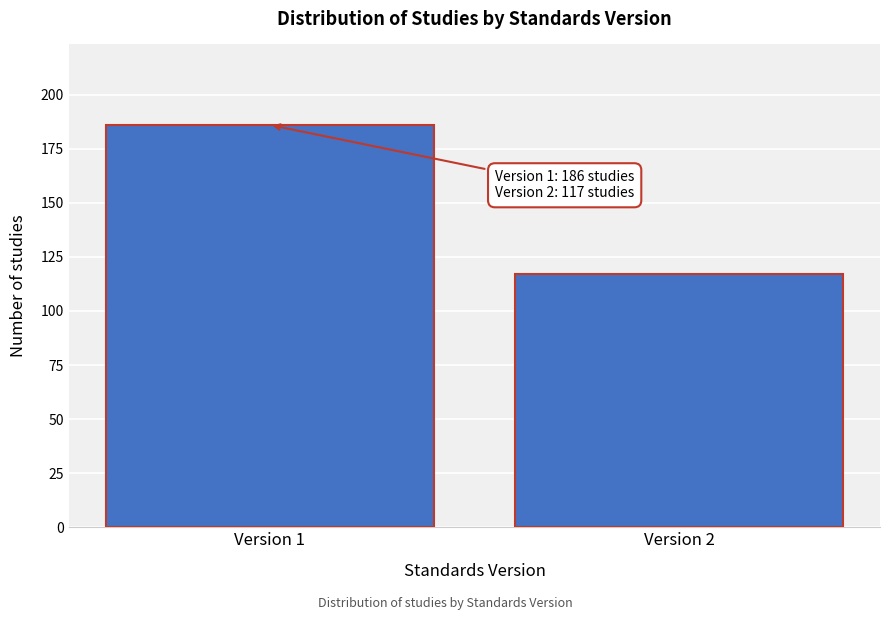

Reading left to right, transcribe all the data shown in this chart.

186	117